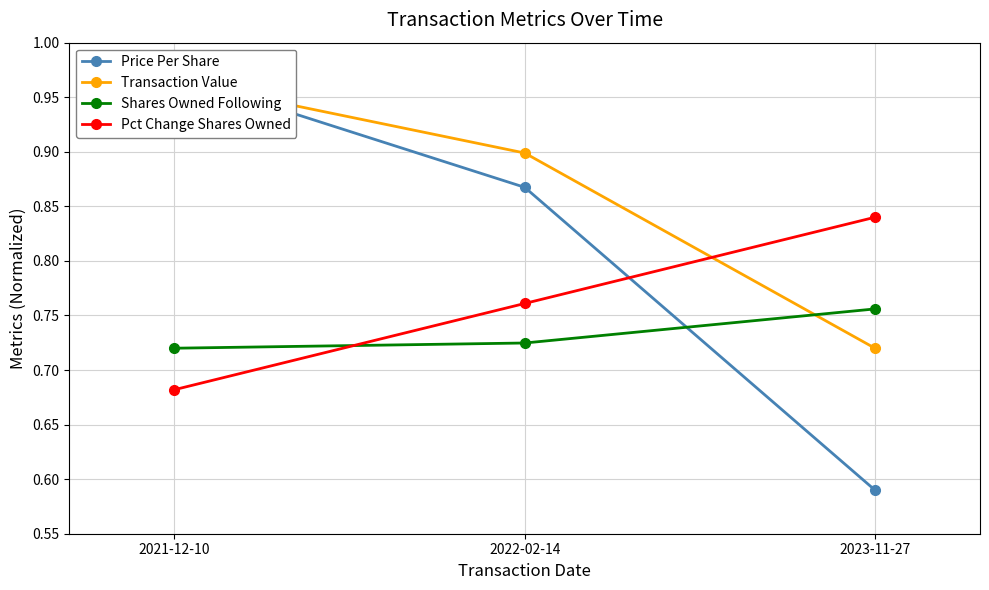

Reading right to left, what are all the values shown in this chart?

Price Per Share: 2023-11-27=0.6	2022-02-14=0.9	2021-12-10=1.0
Transaction Value: 2023-11-27=0.7	2022-02-14=0.9	2021-12-10=1.0
Shares Owned Following: 2023-11-27=0.8	2022-02-14=0.7	2021-12-10=0.7
Pct Change Shares Owned: 2023-11-27=0.8	2022-02-14=0.8	2021-12-10=0.7